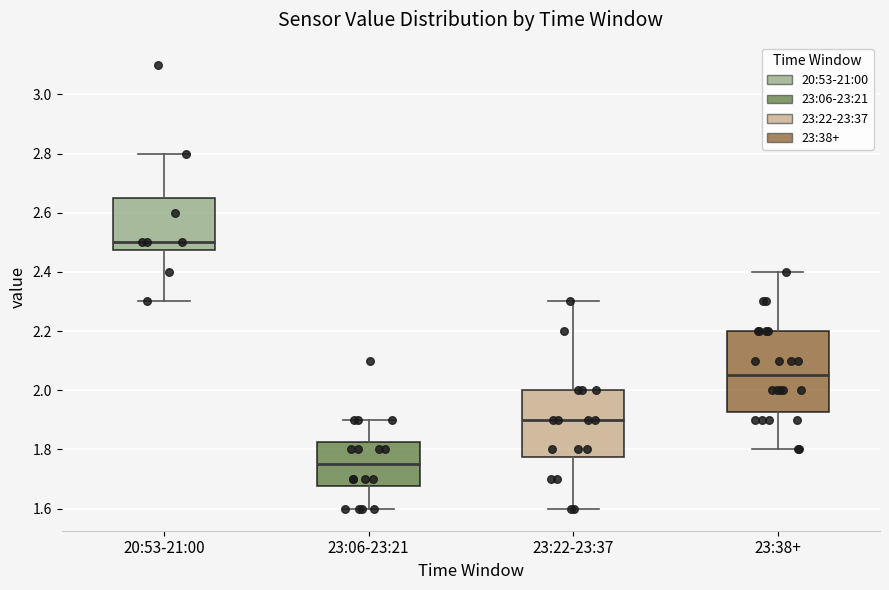

Which box has the lowest median line?

23:06-23:21